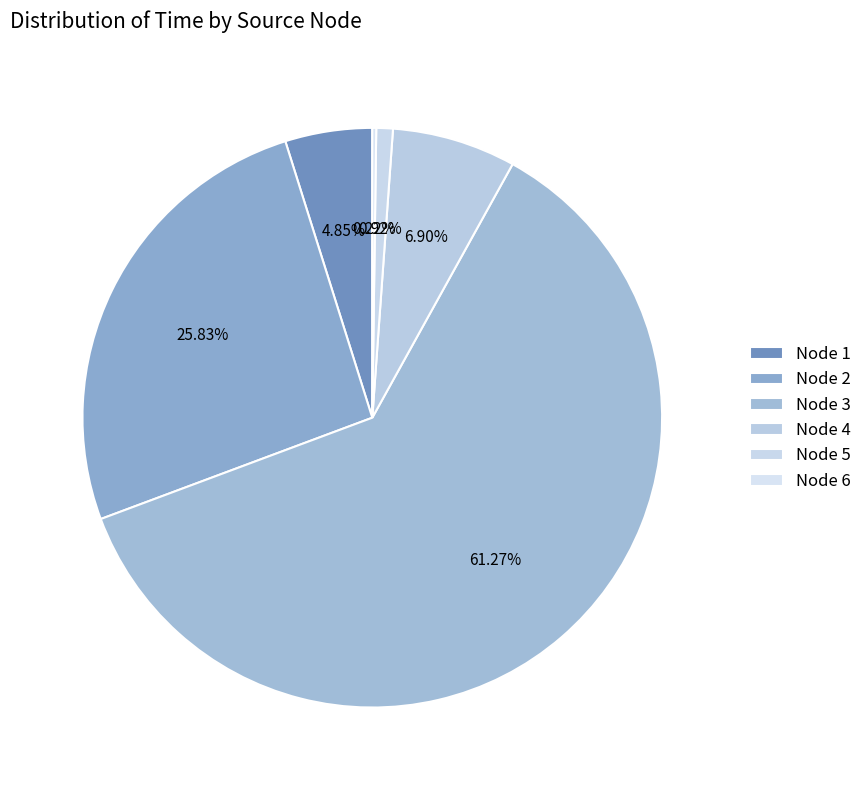

To the nearest percent, what is the average slice percentage?

17%